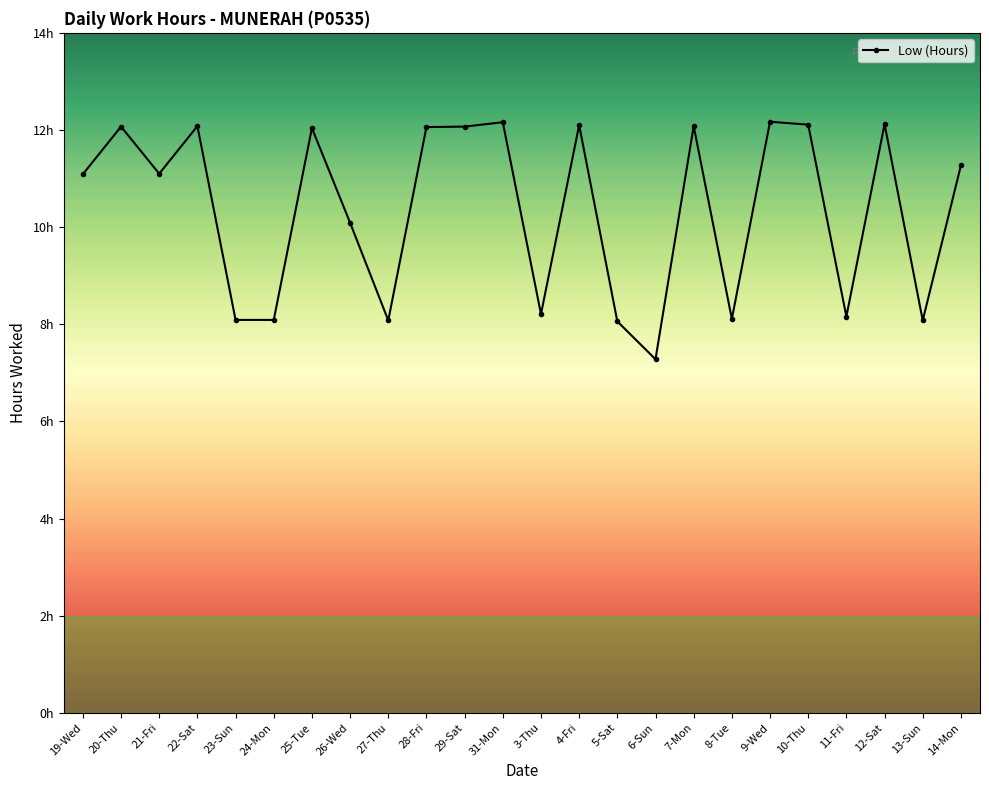

Where is the first local maximum?

20-Thu